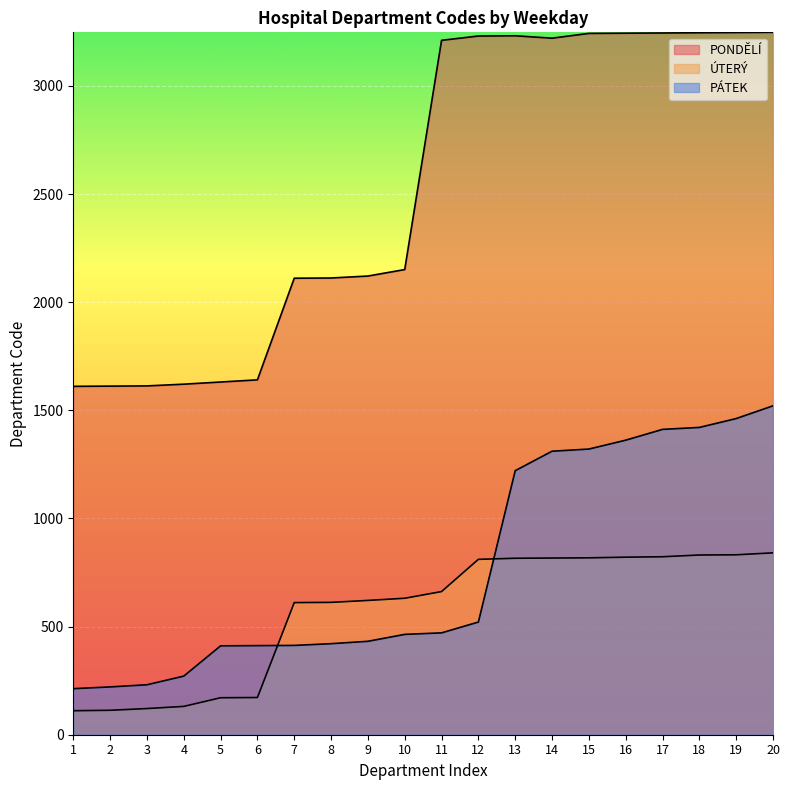

At which label does PONDĚLÍ first exceed 3211?

12